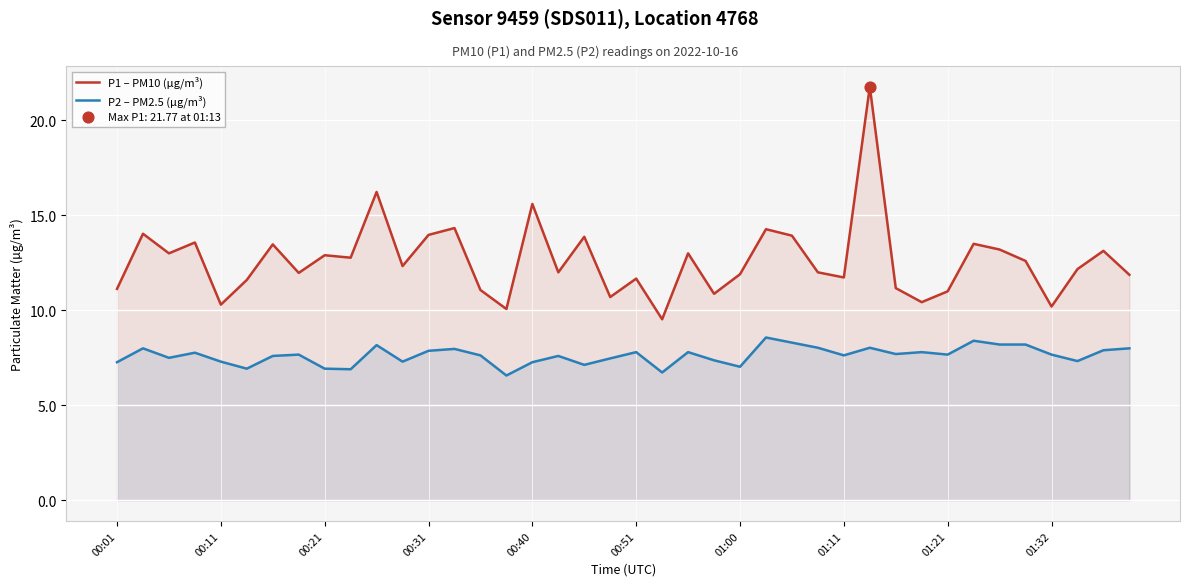

At how many categories does at least one series exceed 13?

14